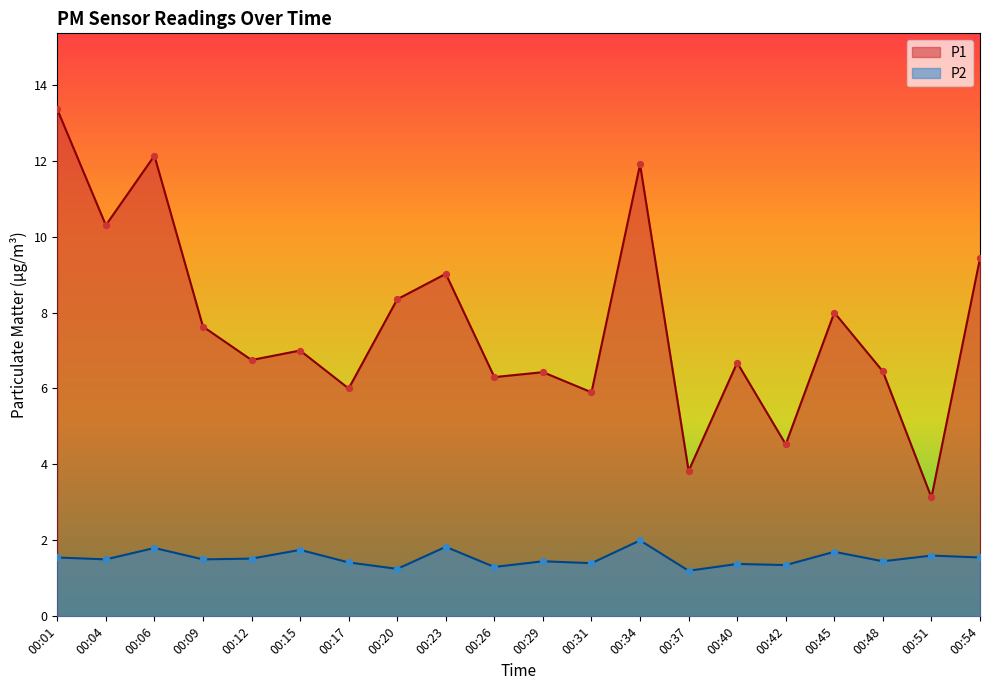

At how many categories does at least one series exceed 8?

7